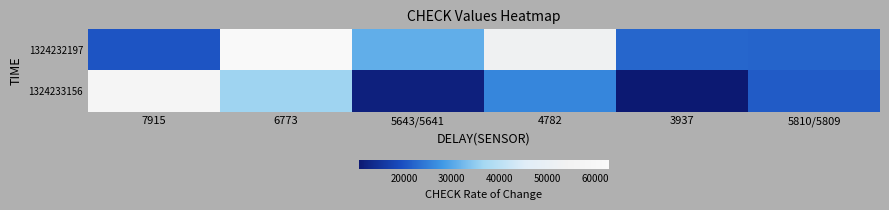

Rank the series by their maximum value, from lowest to highest.

1324233156, 1324232197